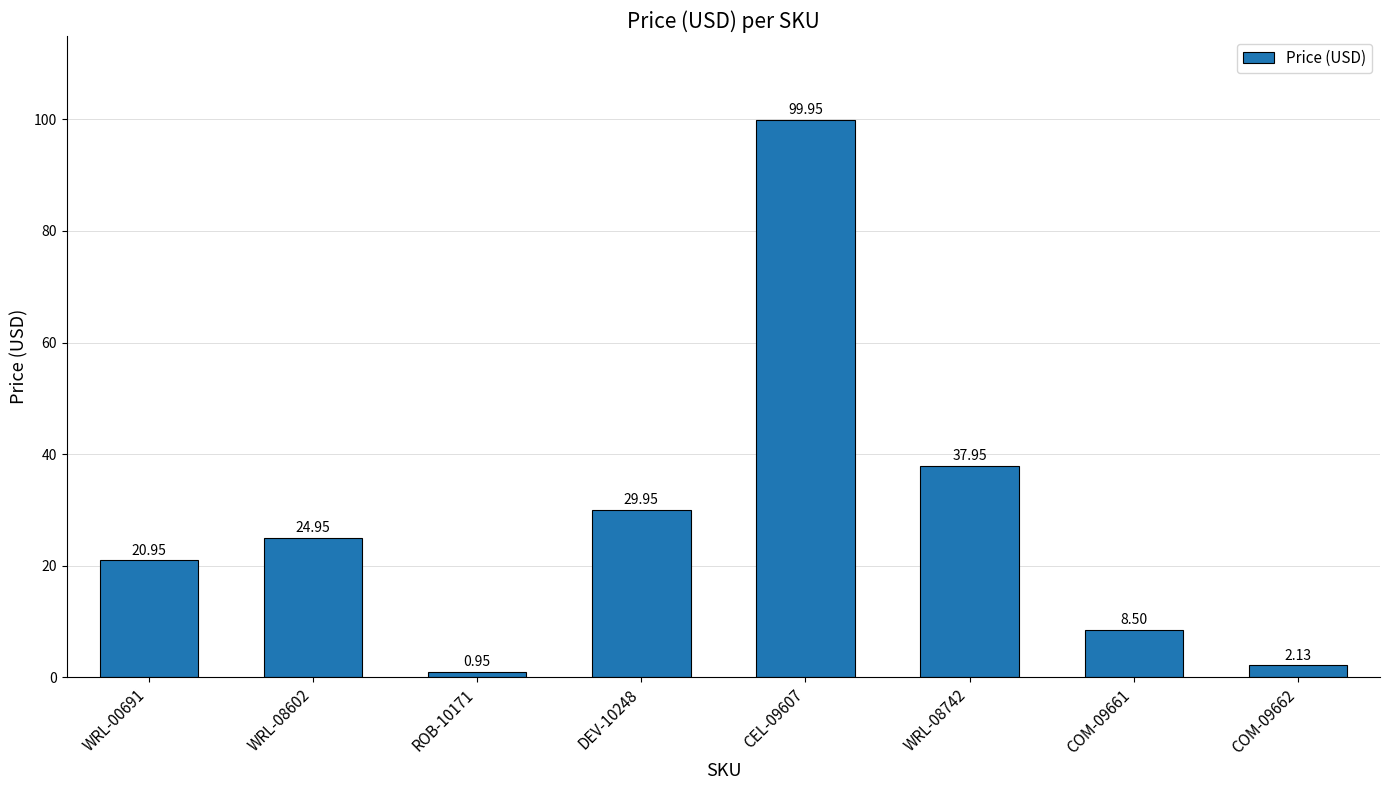

What is the sum of the values at ROB-10171 and CEL-09607?

100.9